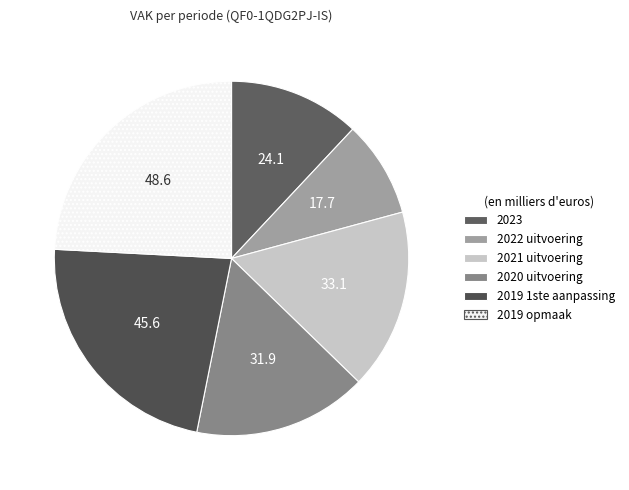

What is the largest slice in the pie chart?

2019 opmaak